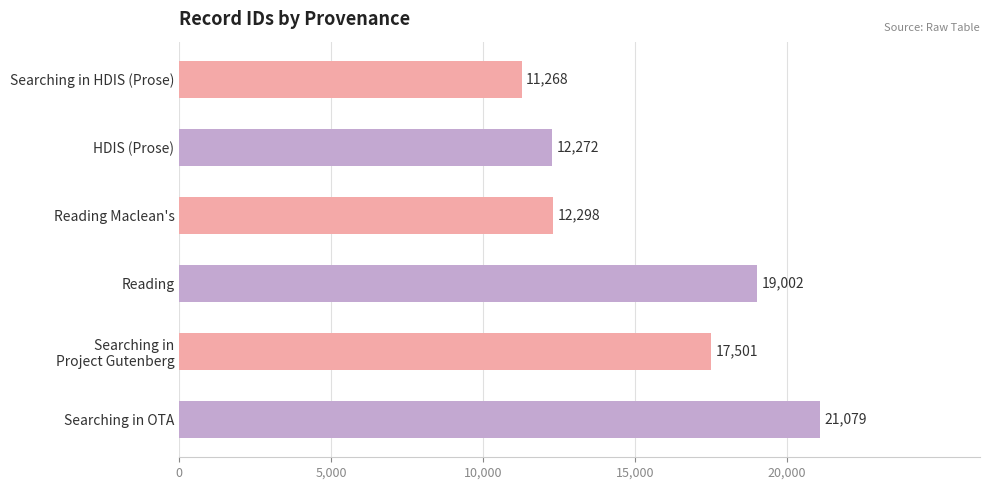

What is the sum of all values?

93420